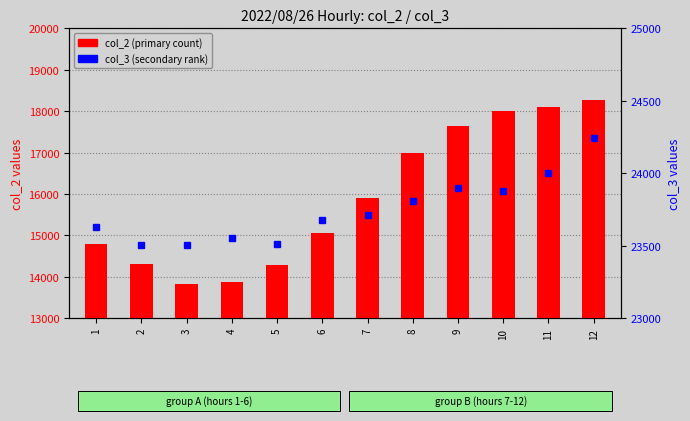

What is the total value across all series at 11?

42108